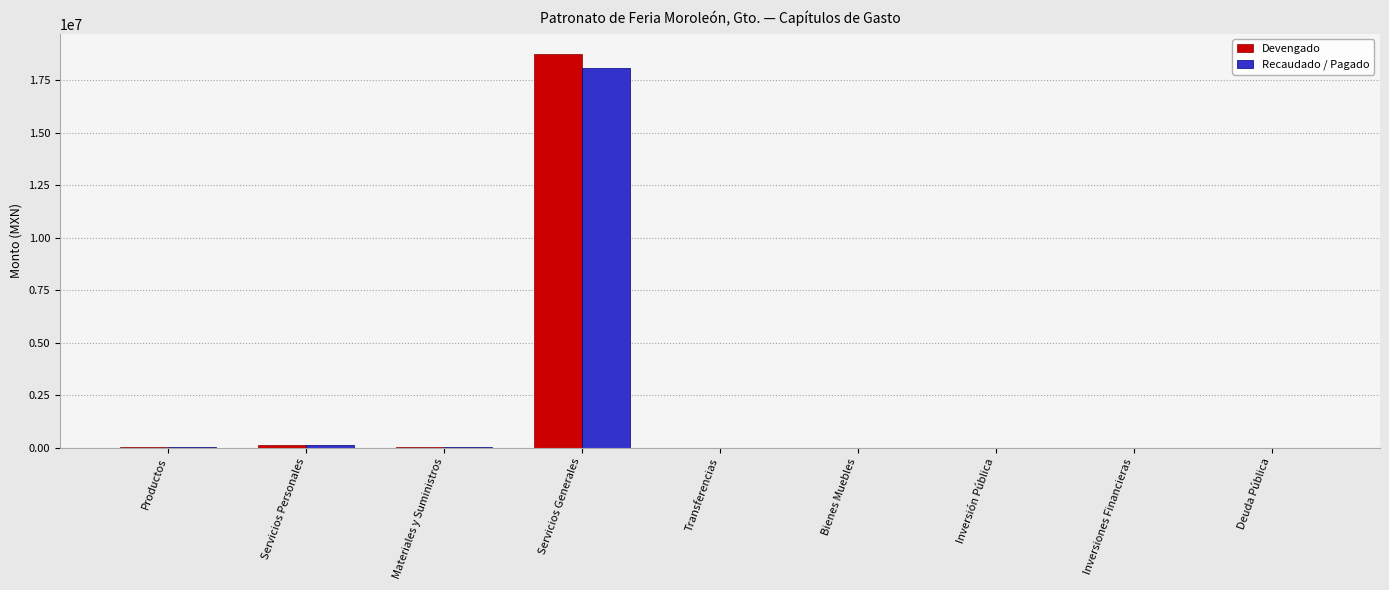

At which category is the sum across all series the highest?

Servicios Generales